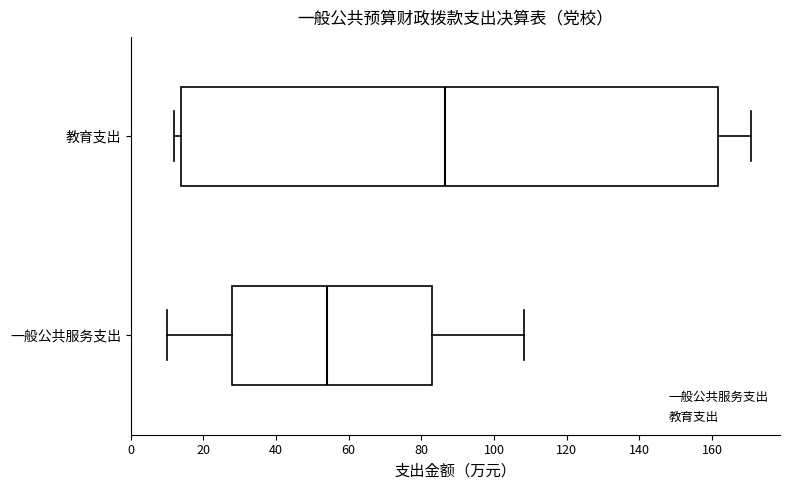

Reading bottom to top, transcribe this box plot: for each box, give where its median line is, the range the box spans, and where its two whiskers end, as read against the x-axis. The values are not printed on the chart, so give them approximately, as read against the axis.

一般公共服务支出: median 54, box 28 to 82, whiskers 10 to 108
教育支出: median 86, box 14 to 162, whiskers 12 to 170